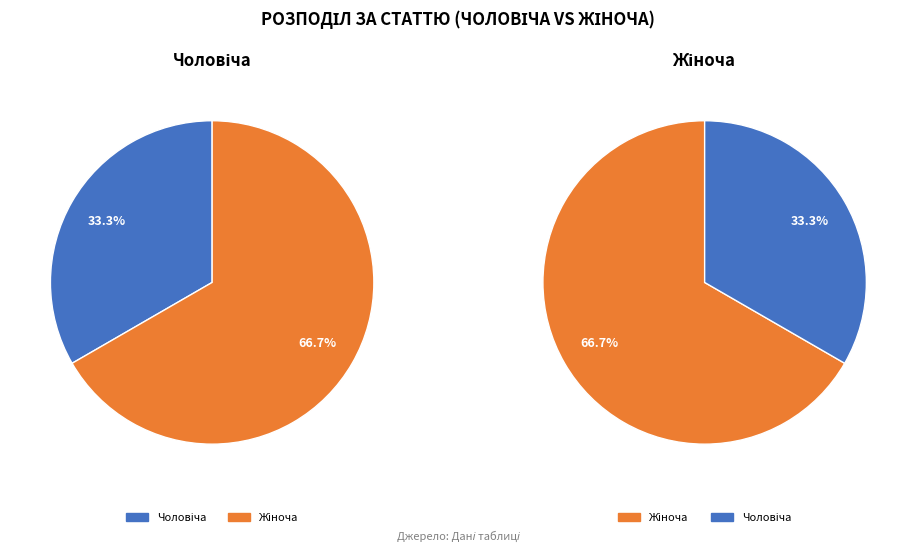

To the nearest percent, what is the combined percentage of Чоловіча and Жіноча?

100%